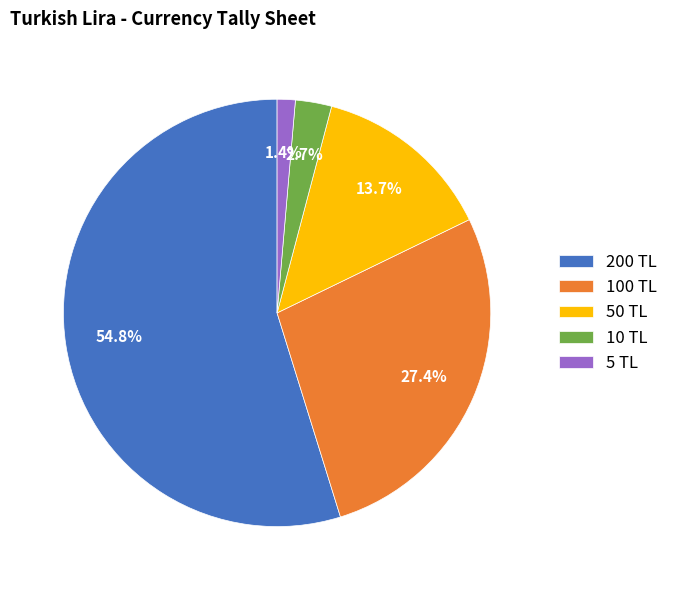

What is the total percentage of 200 TL and 10 TL?

57.5%